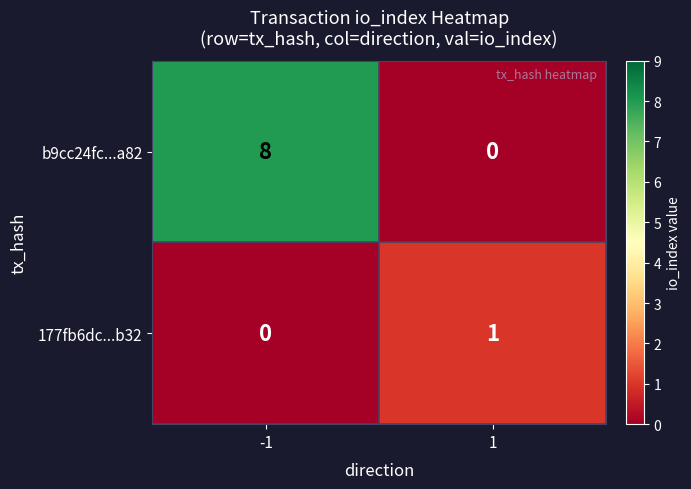

True or false: b9cc24fc...a82 has a value of 13 at -1.

False